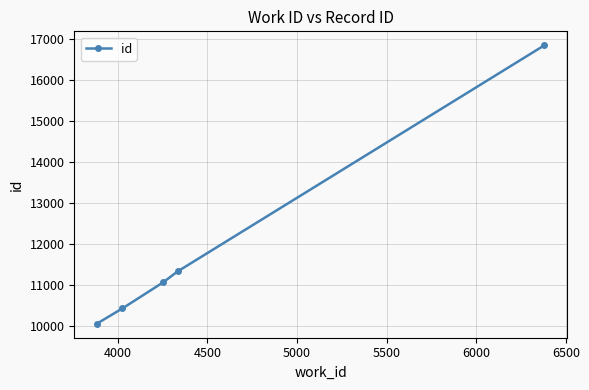

Does the chart have visible grid lines?

Yes